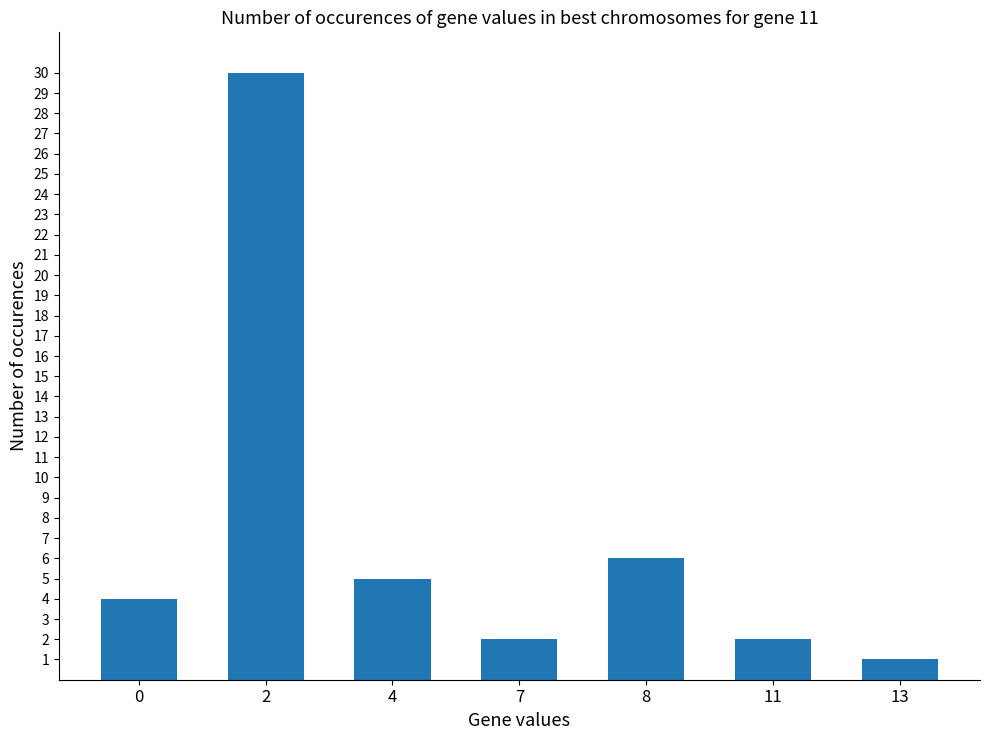

The value at 0 is 2. True or false?

False